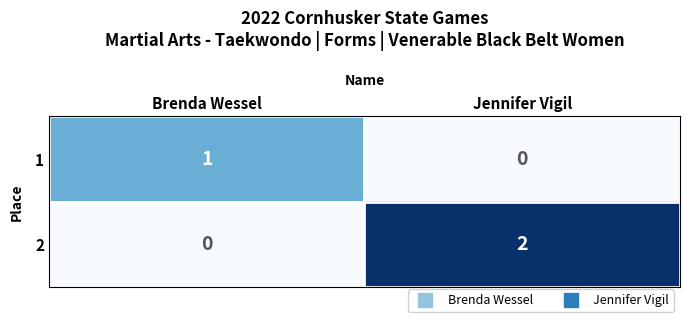

At which category is the sum across all series the highest?

Jennifer Vigil